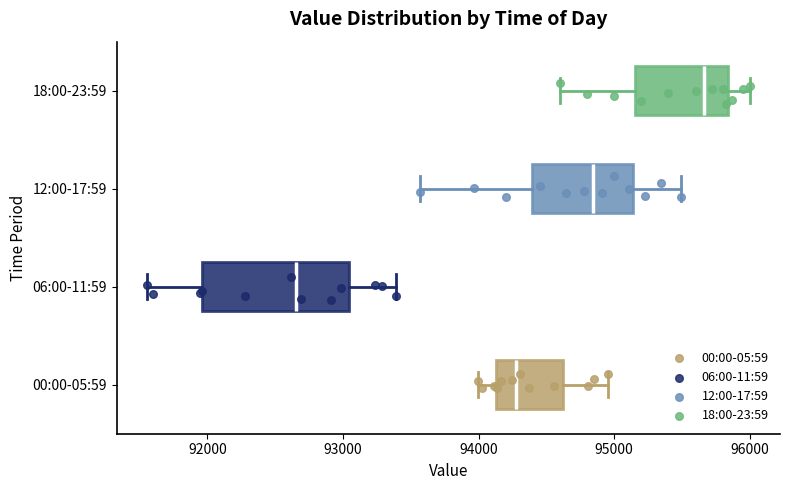

Reading bottom to top, read every box against the x-axis: the position of its median line, the range the box covers, and the ends of its whiskers. The values are not printed on the chart, so give them approximately, as read against the axis.

00:00-05:59: median 94300, box 94100 to 94600, whiskers 94000 to 95000
06:00-11:59: median 92700, box 92000 to 93000, whiskers 91600 to 93400
12:00-17:59: median 94800, box 94400 to 95100, whiskers 93600 to 95500
18:00-23:59: median 95700, box 95200 to 95800, whiskers 94600 to 96000